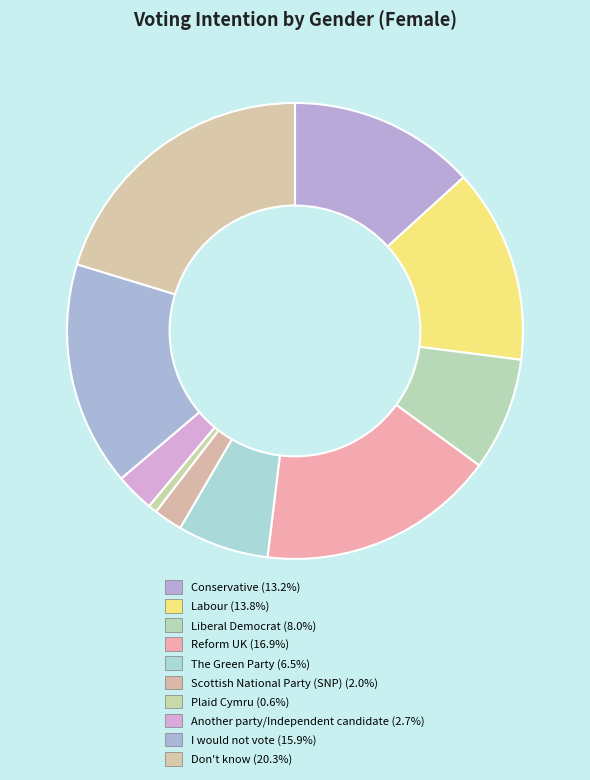

Count the number of slices in the pie.

10